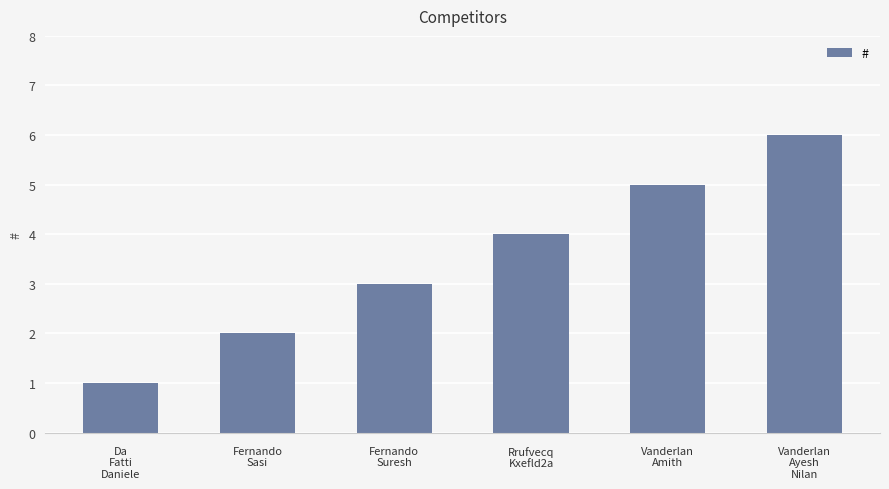

Rank the categories by value from lowest to highest.

Da
Fatti
Daniele, Fernando
Sasi, Fernando
Suresh, Rrufvecq
Kxefld2a, Vanderlan
Amith, Vanderlan
Ayesh
Nilan